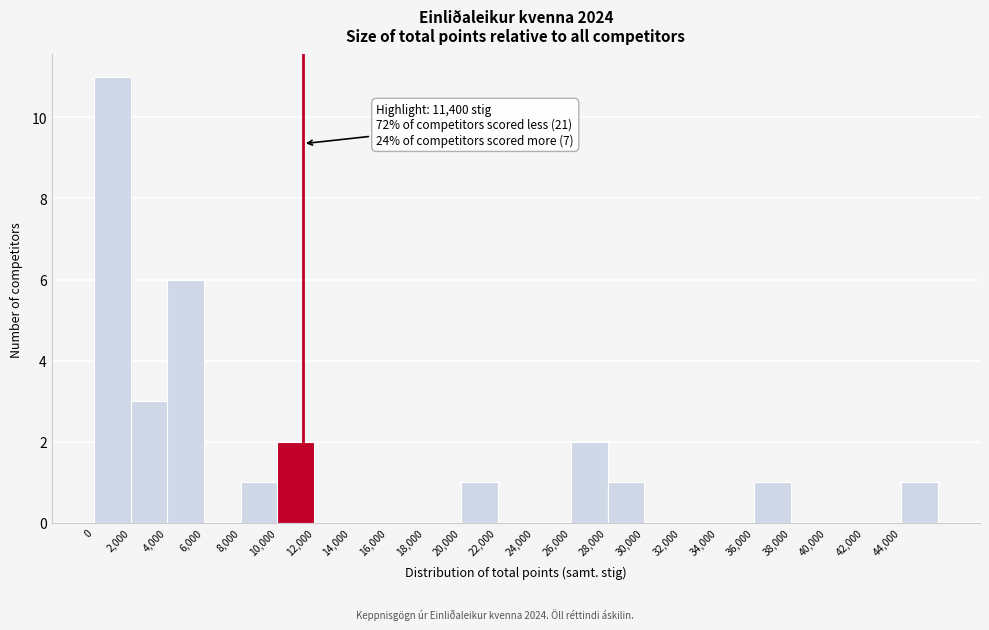

Over which range of the x-axis is the bar tallest?

0 to 2000